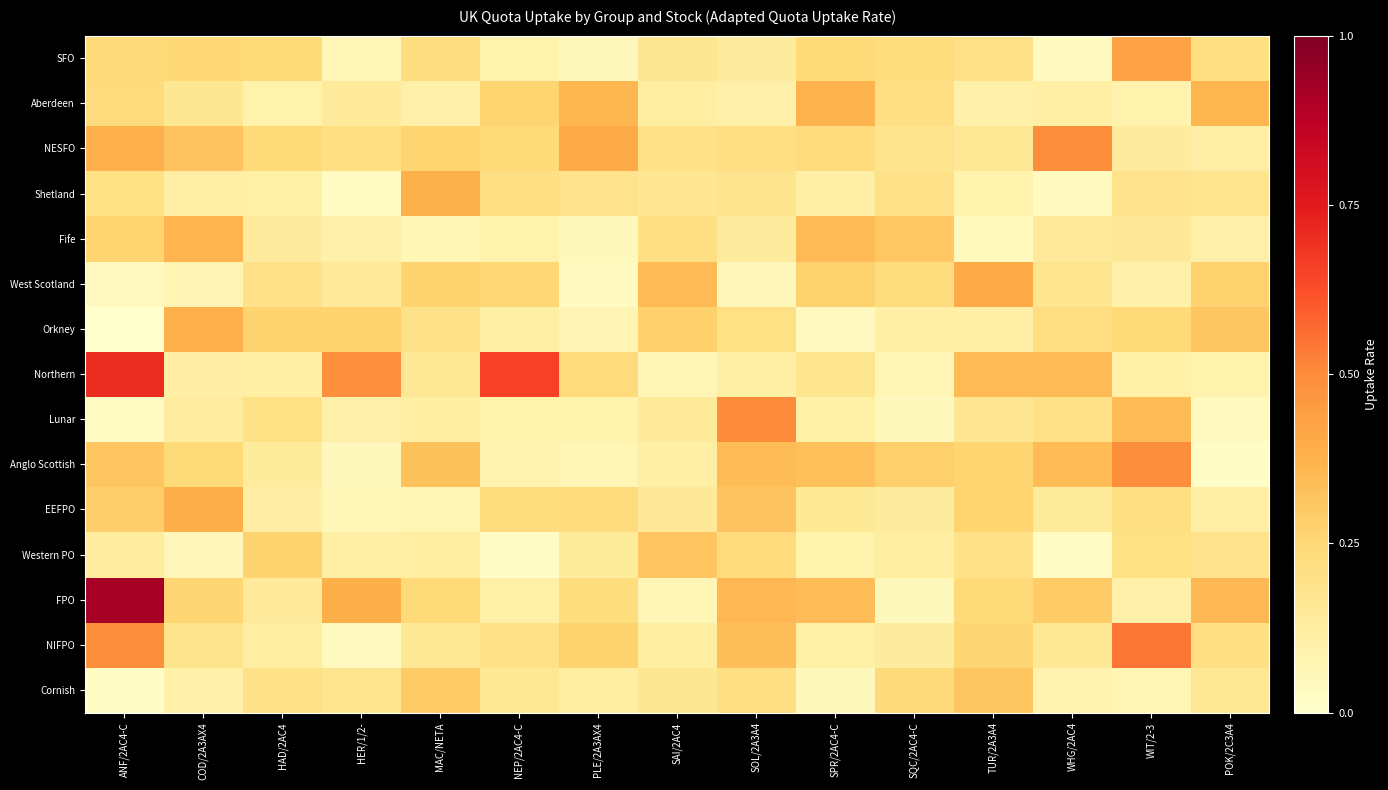

Reading right to left, extract all data points from this chart.

SFO: POK/2C3A4=0.2	WIT/2-3=0.4	WHG/2AC4=0.0	TUR/2A3A4=0.2	SQC/2AC4-C=0.2	SPR/2AC4-C=0.2	SOL/2A3A4=0.1	SAI/2AC4=0.2	PLE/2A3AX4=0.0	NEP/2AC4-C=0.1	MAC/NETA=0.2	HER/1/2-=0.1	HAD/2AC4=0.2	COD/2A3AX4=0.2	ANF/2AC4-C=0.2
Aberdeen: POK/2C3A4=0.4	WIT/2-3=0.1	WHG/2AC4=0.1	TUR/2A3A4=0.1	SQC/2AC4-C=0.2	SPR/2AC4-C=0.4	SOL/2A3A4=0.1	SAI/2AC4=0.1	PLE/2A3AX4=0.4	NEP/2AC4-C=0.3	MAC/NETA=0.1	HER/1/2-=0.1	HAD/2AC4=0.1	COD/2A3AX4=0.2	ANF/2AC4-C=0.2
NESFO: POK/2C3A4=0.1	WIT/2-3=0.1	WHG/2AC4=0.5	TUR/2A3A4=0.2	SQC/2AC4-C=0.2	SPR/2AC4-C=0.2	SOL/2A3A4=0.2	SAI/2AC4=0.2	PLE/2A3AX4=0.4	NEP/2AC4-C=0.2	MAC/NETA=0.3	HER/1/2-=0.2	HAD/2AC4=0.2	COD/2A3AX4=0.3	ANF/2AC4-C=0.4
Shetland: POK/2C3A4=0.2	WIT/2-3=0.2	WHG/2AC4=0.0	TUR/2A3A4=0.1	SQC/2AC4-C=0.2	SPR/2AC4-C=0.1	SOL/2A3A4=0.2	SAI/2AC4=0.2	PLE/2A3AX4=0.2	NEP/2AC4-C=0.2	MAC/NETA=0.4	HER/1/2-=0.0	HAD/2AC4=0.1	COD/2A3AX4=0.1	ANF/2AC4-C=0.2
Fife: POK/2C3A4=0.1	WIT/2-3=0.1	WHG/2AC4=0.1	TUR/2A3A4=0.0	SQC/2AC4-C=0.3	SPR/2AC4-C=0.3	SOL/2A3A4=0.1	SAI/2AC4=0.2	PLE/2A3AX4=0.0	NEP/2AC4-C=0.1	MAC/NETA=0.1	HER/1/2-=0.1	HAD/2AC4=0.1	COD/2A3AX4=0.4	ANF/2AC4-C=0.3
West Scotland: POK/2C3A4=0.3	WIT/2-3=0.1	WHG/2AC4=0.2	TUR/2A3A4=0.4	SQC/2AC4-C=0.2	SPR/2AC4-C=0.3	SOL/2A3A4=0.1	SAI/2AC4=0.3	PLE/2A3AX4=0.0	NEP/2AC4-C=0.3	MAC/NETA=0.3	HER/1/2-=0.1	HAD/2AC4=0.2	COD/2A3AX4=0.1	ANF/2AC4-C=0.0
Orkney: POK/2C3A4=0.3	WIT/2-3=0.2	WHG/2AC4=0.2	TUR/2A3A4=0.1	SQC/2AC4-C=0.1	SPR/2AC4-C=0.0	SOL/2A3A4=0.2	SAI/2AC4=0.3	PLE/2A3AX4=0.1	NEP/2AC4-C=0.1	MAC/NETA=0.2	HER/1/2-=0.3	HAD/2AC4=0.3	COD/2A3AX4=0.4	ANF/2AC4-C=0.0
Northern: POK/2C3A4=0.1	WIT/2-3=0.1	WHG/2AC4=0.3	TUR/2A3A4=0.3	SQC/2AC4-C=0.1	SPR/2AC4-C=0.2	SOL/2A3A4=0.1	SAI/2AC4=0.1	PLE/2A3AX4=0.2	NEP/2AC4-C=0.7	MAC/NETA=0.2	HER/1/2-=0.5	HAD/2AC4=0.1	COD/2A3AX4=0.1	ANF/2AC4-C=0.7
Lunar: POK/2C3A4=0.0	WIT/2-3=0.3	WHG/2AC4=0.2	TUR/2A3A4=0.2	SQC/2AC4-C=0.0	SPR/2AC4-C=0.1	SOL/2A3A4=0.5	SAI/2AC4=0.1	PLE/2A3AX4=0.1	NEP/2AC4-C=0.1	MAC/NETA=0.1	HER/1/2-=0.1	HAD/2AC4=0.2	COD/2A3AX4=0.1	ANF/2AC4-C=0.0
Anglo Scottish: POK/2C3A4=0.0	WIT/2-3=0.5	WHG/2AC4=0.3	TUR/2A3A4=0.3	SQC/2AC4-C=0.3	SPR/2AC4-C=0.3	SOL/2A3A4=0.3	SAI/2AC4=0.1	PLE/2A3AX4=0.1	NEP/2AC4-C=0.1	MAC/NETA=0.3	HER/1/2-=0.0	HAD/2AC4=0.1	COD/2A3AX4=0.2	ANF/2AC4-C=0.3
EEFPO: POK/2C3A4=0.1	WIT/2-3=0.2	WHG/2AC4=0.1	TUR/2A3A4=0.3	SQC/2AC4-C=0.1	SPR/2AC4-C=0.2	SOL/2A3A4=0.3	SAI/2AC4=0.1	PLE/2A3AX4=0.2	NEP/2AC4-C=0.2	MAC/NETA=0.1	HER/1/2-=0.1	HAD/2AC4=0.1	COD/2A3AX4=0.4	ANF/2AC4-C=0.3
Western PO: POK/2C3A4=0.2	WIT/2-3=0.2	WHG/2AC4=0.0	TUR/2A3A4=0.2	SQC/2AC4-C=0.1	SPR/2AC4-C=0.1	SOL/2A3A4=0.2	SAI/2AC4=0.3	PLE/2A3AX4=0.1	NEP/2AC4-C=0.0	MAC/NETA=0.1	HER/1/2-=0.1	HAD/2AC4=0.3	COD/2A3AX4=0.1	ANF/2AC4-C=0.1
FPO: POK/2C3A4=0.4	WIT/2-3=0.1	WHG/2AC4=0.3	TUR/2A3A4=0.2	SQC/2AC4-C=0.0	SPR/2AC4-C=0.3	SOL/2A3A4=0.4	SAI/2AC4=0.1	PLE/2A3AX4=0.2	NEP/2AC4-C=0.1	MAC/NETA=0.2	HER/1/2-=0.4	HAD/2AC4=0.1	COD/2A3AX4=0.3	ANF/2AC4-C=0.9
NIFPO: POK/2C3A4=0.2	WIT/2-3=0.5	WHG/2AC4=0.2	TUR/2A3A4=0.3	SQC/2AC4-C=0.1	SPR/2AC4-C=0.1	SOL/2A3A4=0.3	SAI/2AC4=0.1	PLE/2A3AX4=0.3	NEP/2AC4-C=0.2	MAC/NETA=0.2	HER/1/2-=0.0	HAD/2AC4=0.1	COD/2A3AX4=0.2	ANF/2AC4-C=0.5
Cornish: POK/2C3A4=0.2	WIT/2-3=0.1	WHG/2AC4=0.1	TUR/2A3A4=0.3	SQC/2AC4-C=0.2	SPR/2AC4-C=0.0	SOL/2A3A4=0.2	SAI/2AC4=0.2	PLE/2A3AX4=0.1	NEP/2AC4-C=0.2	MAC/NETA=0.3	HER/1/2-=0.2	HAD/2AC4=0.2	COD/2A3AX4=0.1	ANF/2AC4-C=0.0